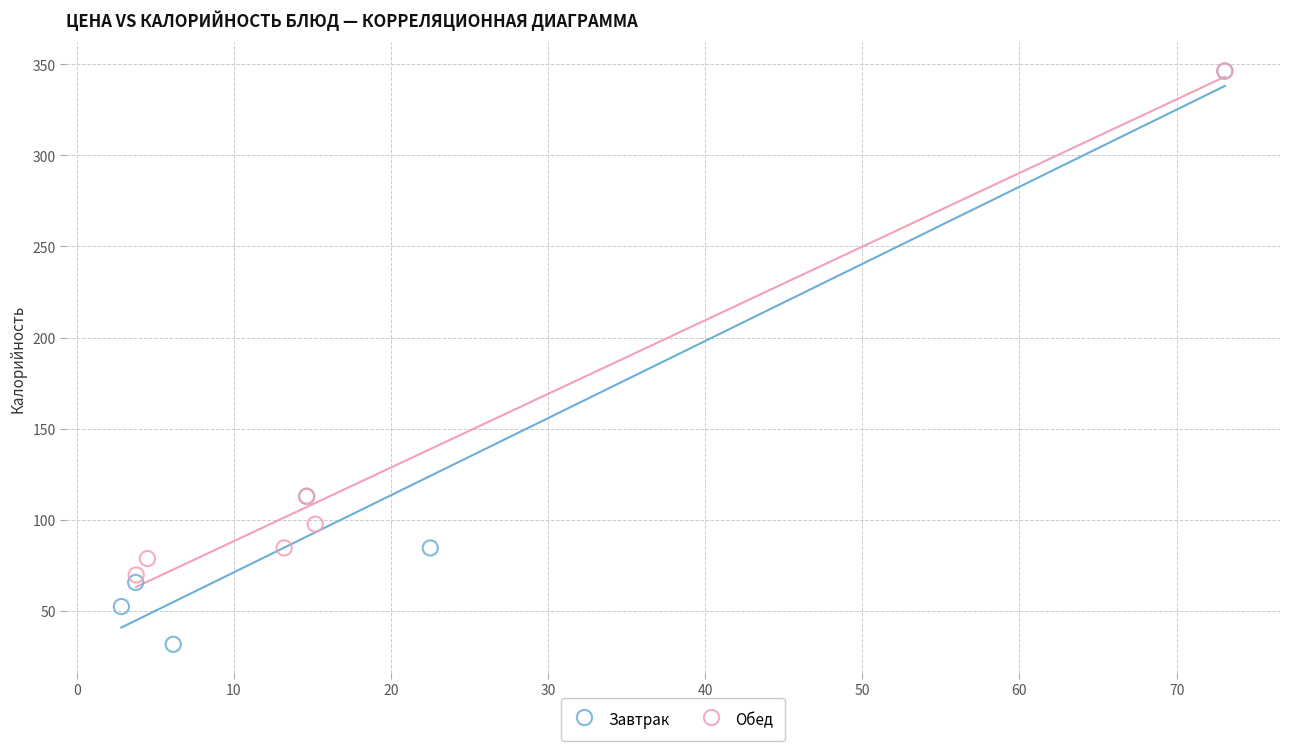

Which series contains the lowest Y value?

Завтрак